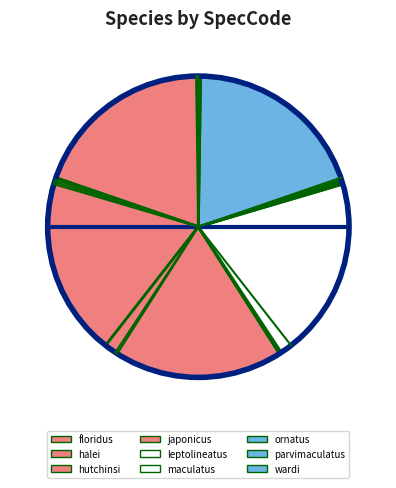

Which slice is the largest?

leptolineatus